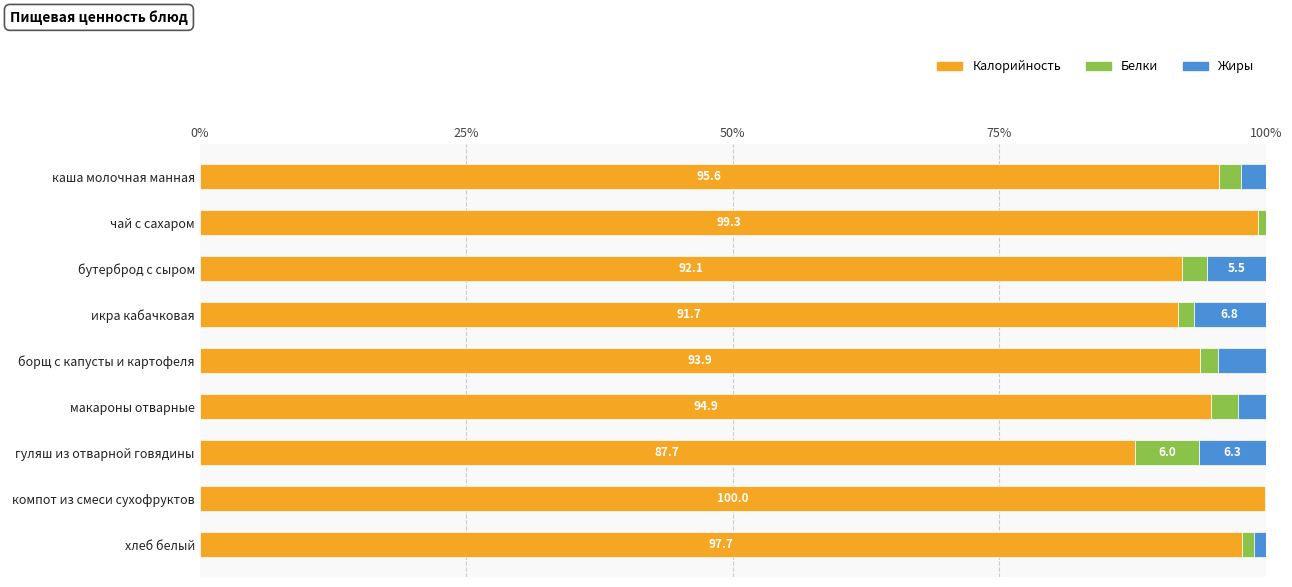

Is it true that Калорийность equals 28.8 at икра кабачковая?

False